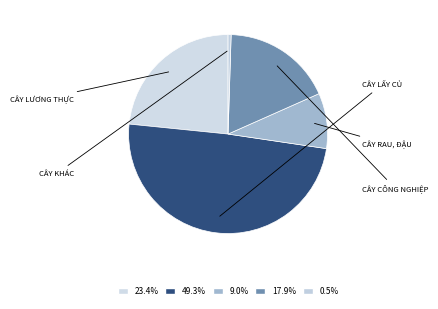

Rank the categories by value from highest to lowest.

Cây lấy củ có chất bột, Cây lương thực, Cây công nghiệp ngắn ngày, Cây rau, đậu, hoa, Các loại cây khác